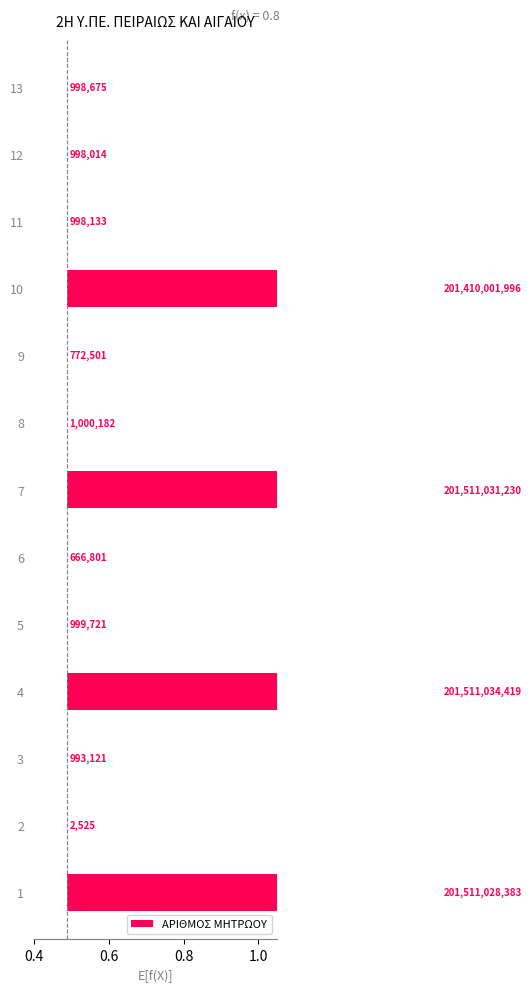

Count the number of categories in the chart.

13